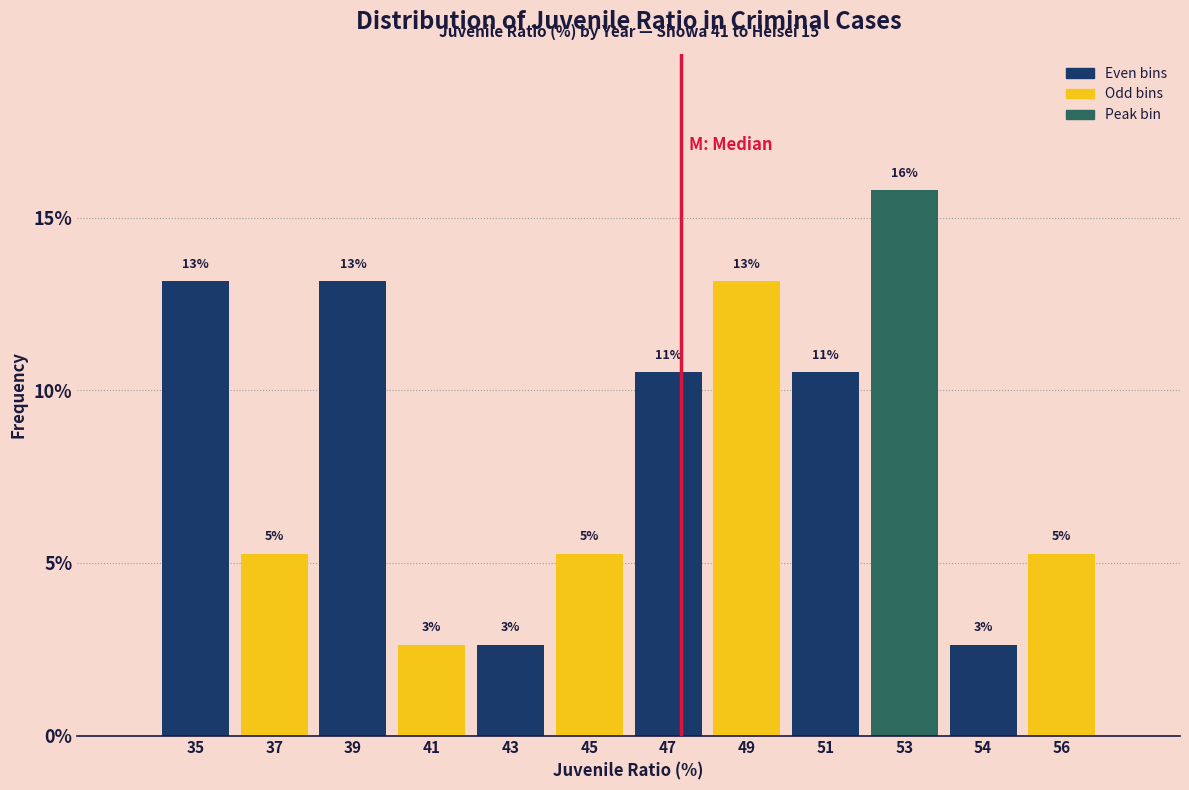

How many bars are there in total?

12